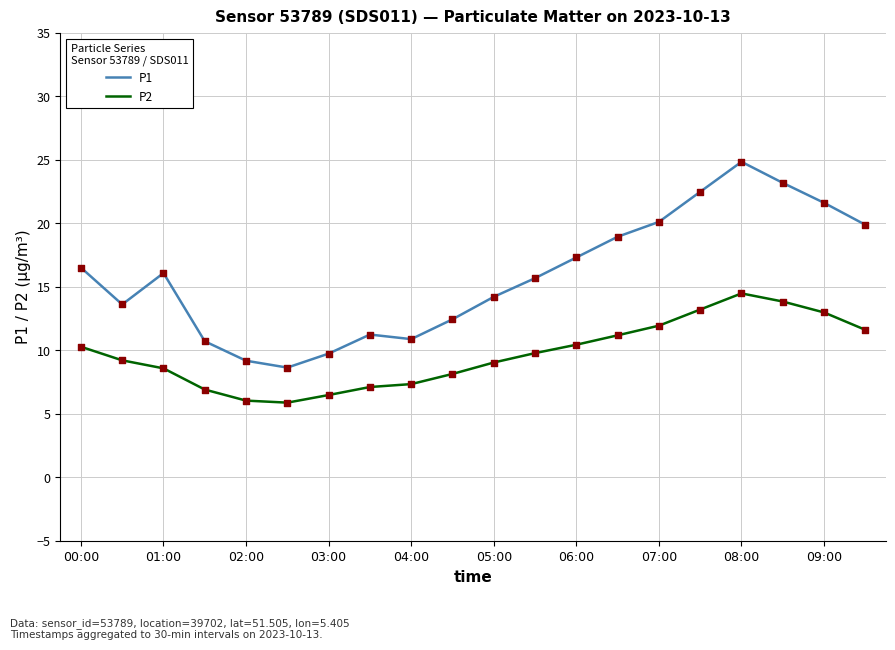

Which series has the largest total across all categories?

P1